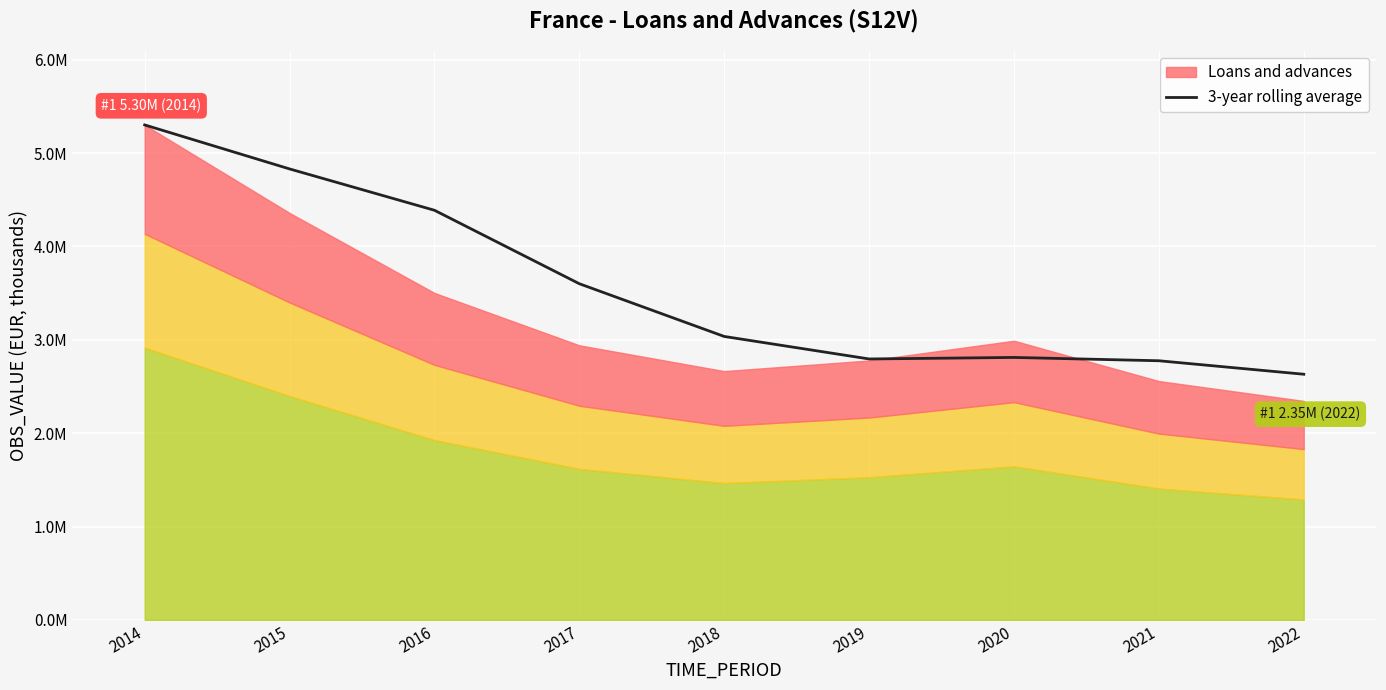

At which category does the data reach its first local valley?

2019